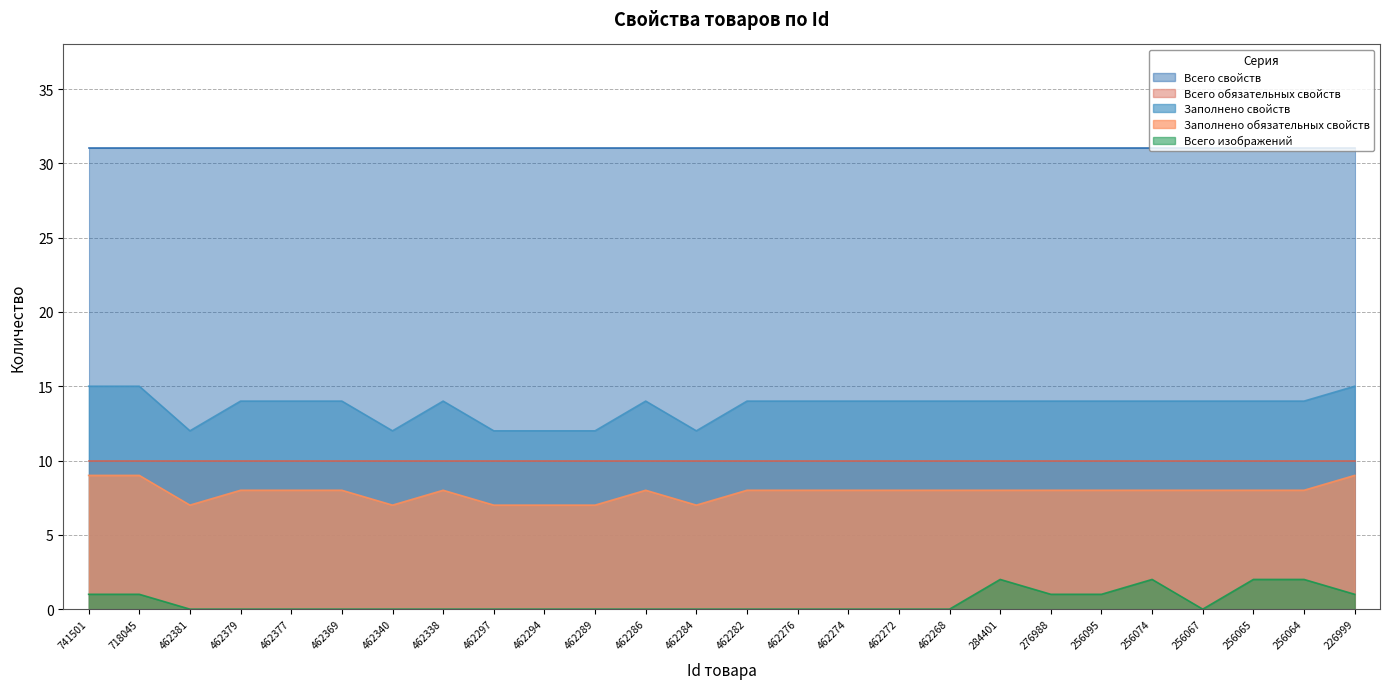

The Всего изображений series shows 1 at 718045. True or false?

True